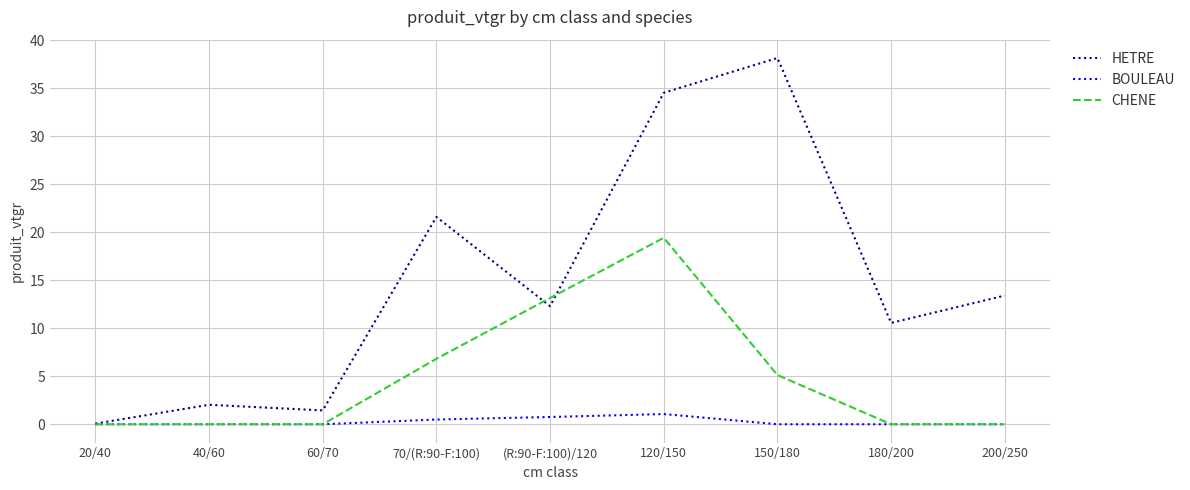

The BOULEAU series shows 1.1 at 120/150. True or false?

True